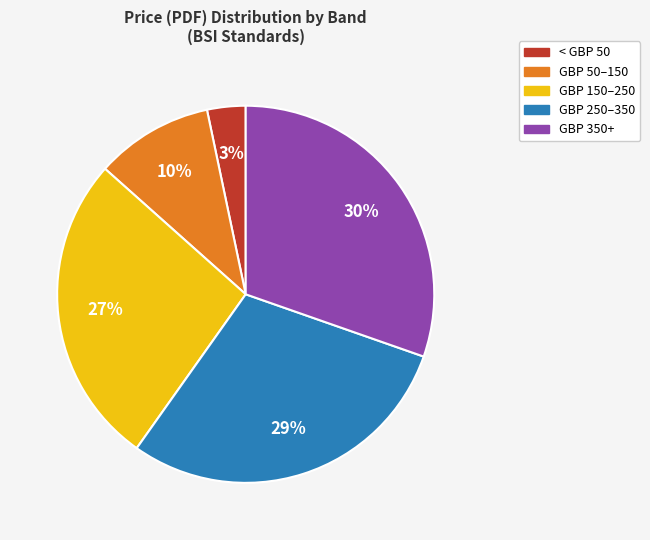

Does any single category account for the majority?

No